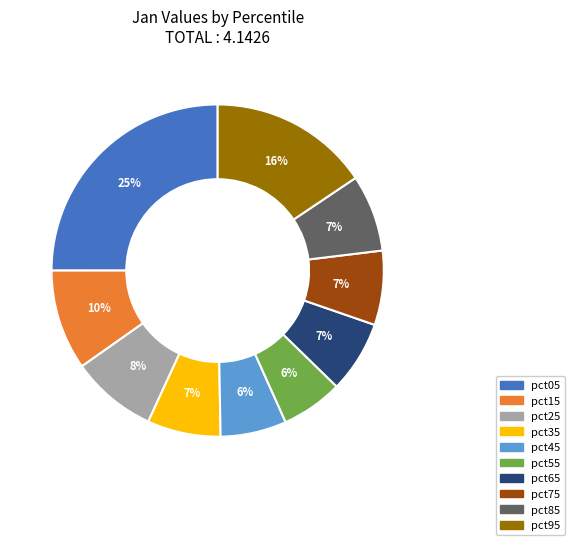

To the nearest percent, what percentage of the pie is pct55?

6%